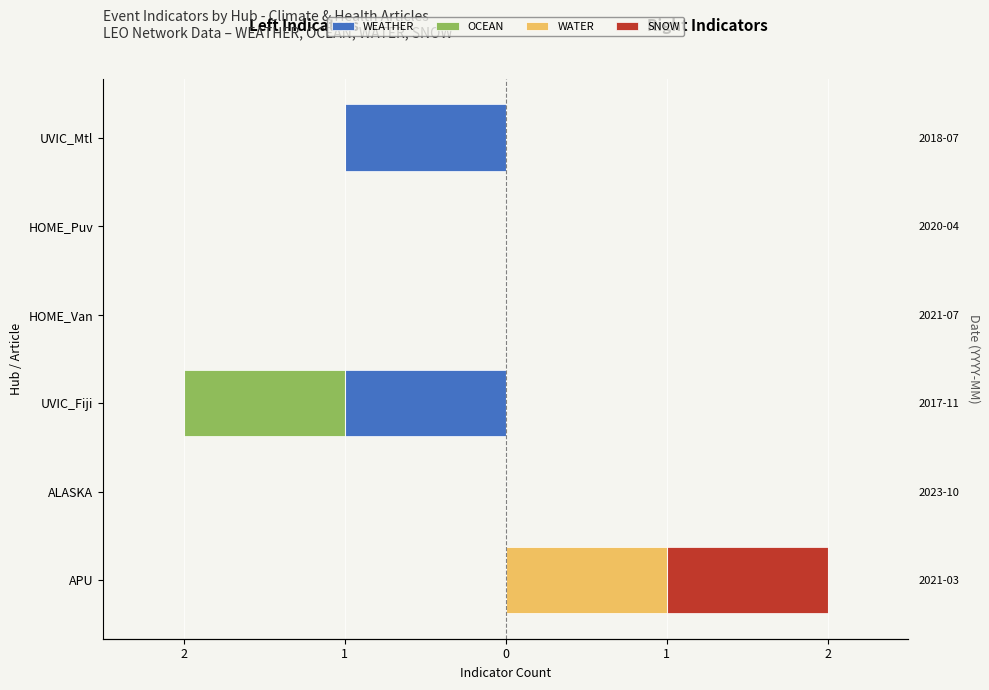

What is the difference between the maximum and second lowest values in the SNOW series?

1